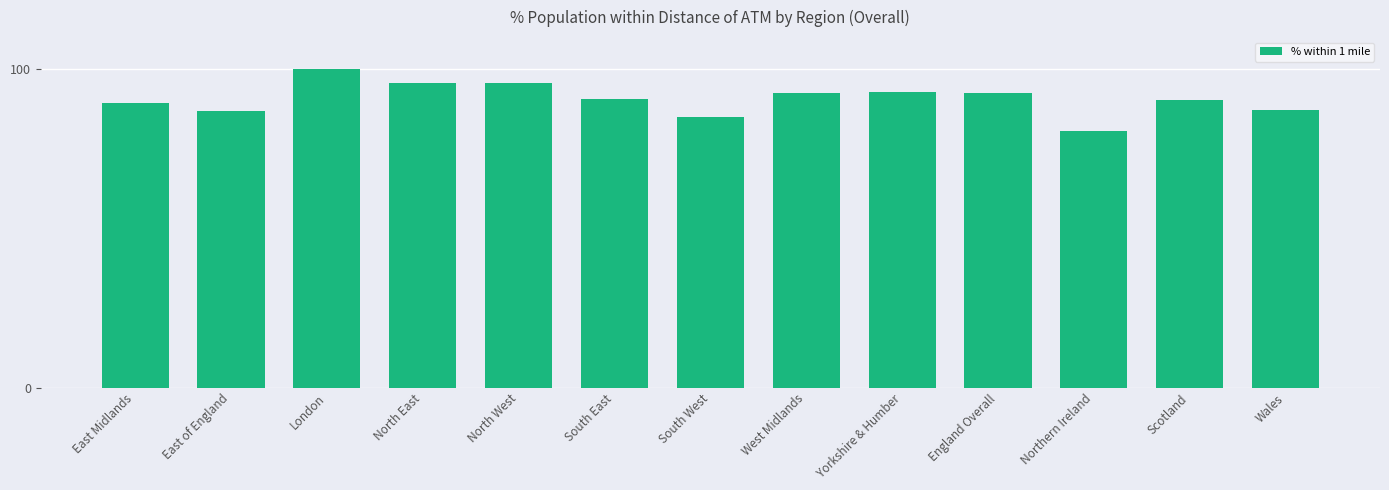

At which category does the chart reach its minimum across all series?

Northern Ireland